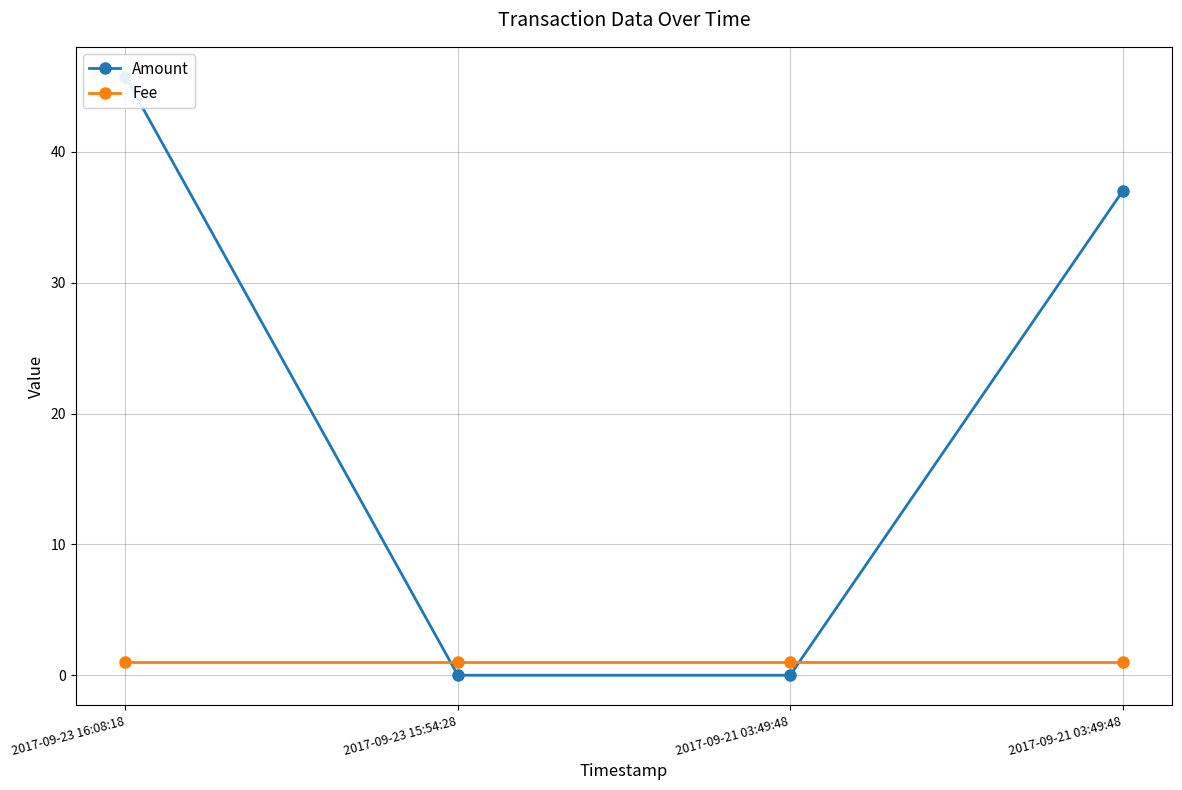

The value of Fee at 2017-09-23 15:54:28 is 0.3. True or false?

False